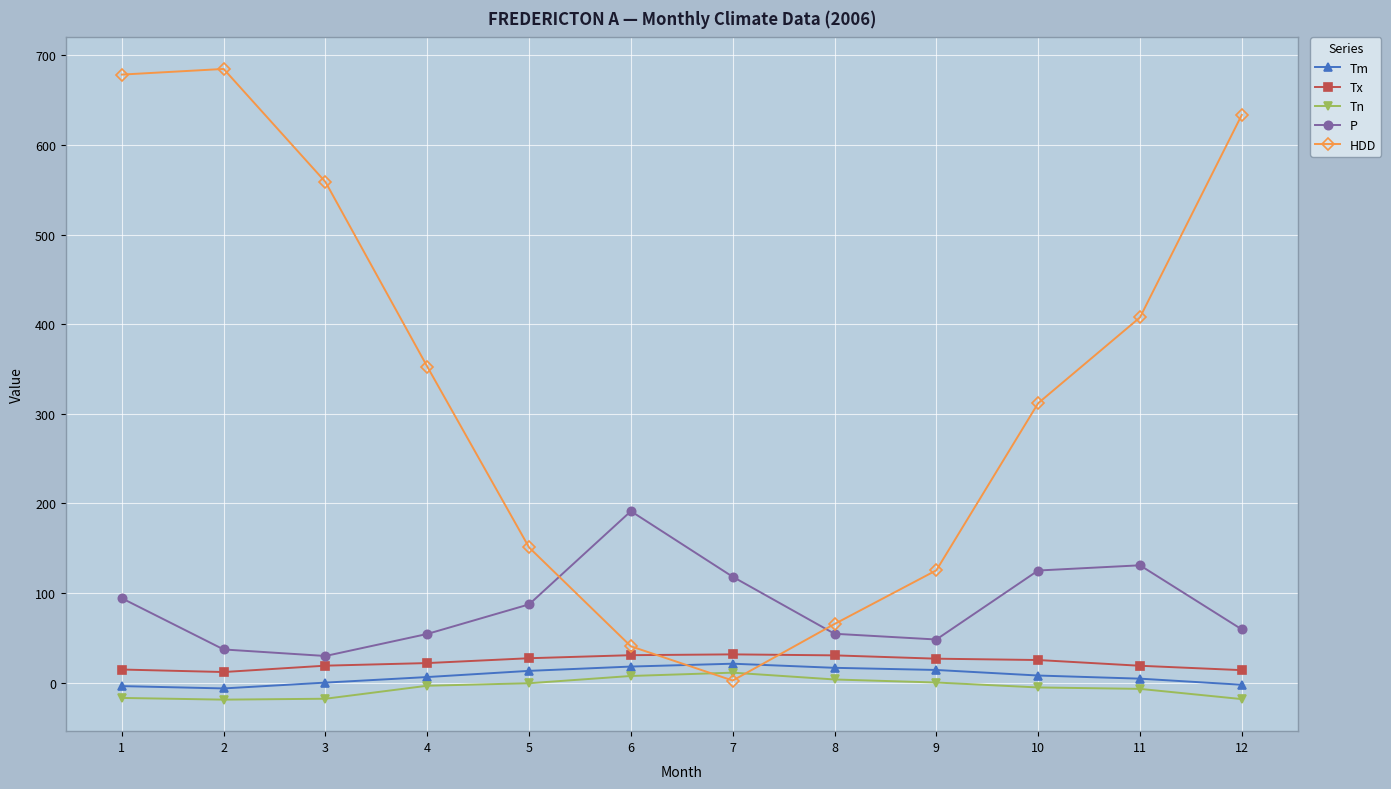

Does the chart display data point markers on the line(s)?

Yes